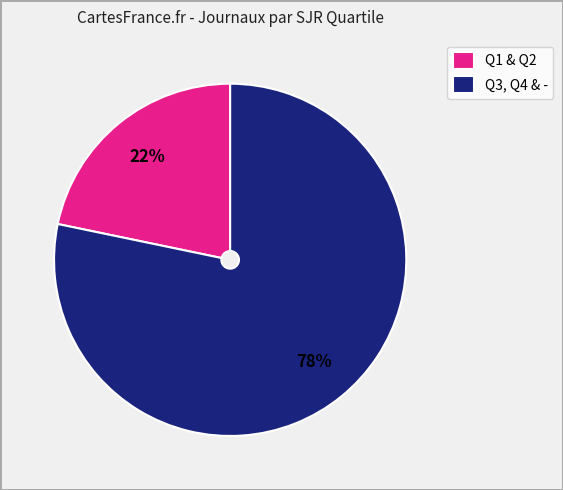

Is there a majority slice in this chart?

Yes